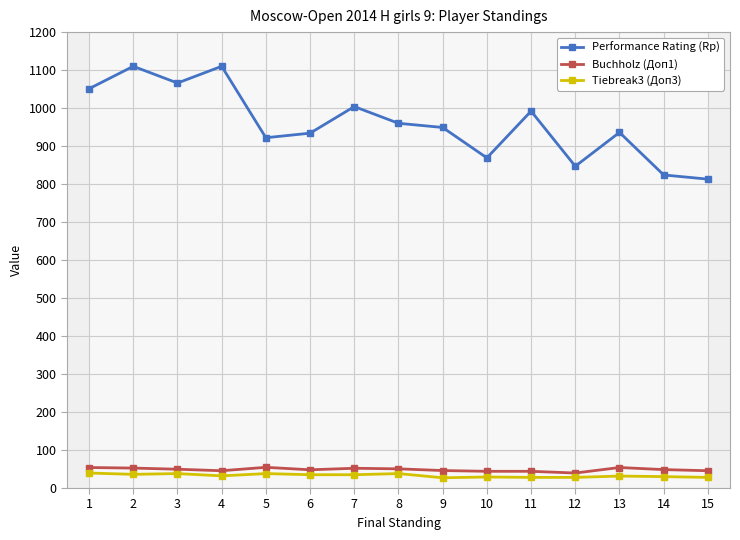

At which category does Buchholz (Доп1) reach its first local valley?

4